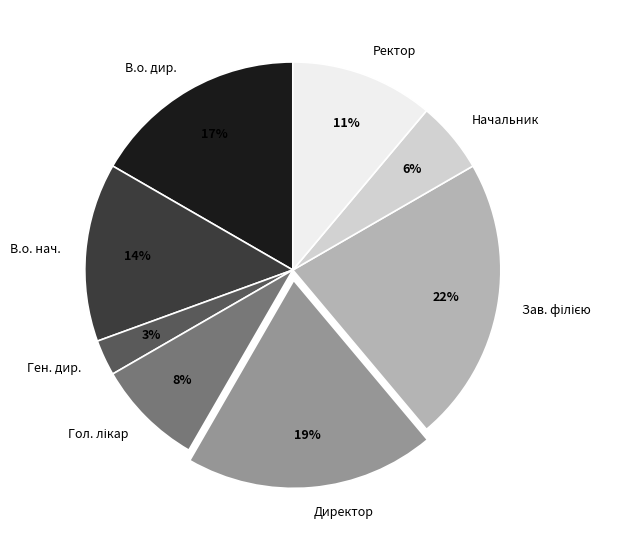

To the nearest percent, what is the average slice percentage?

12%